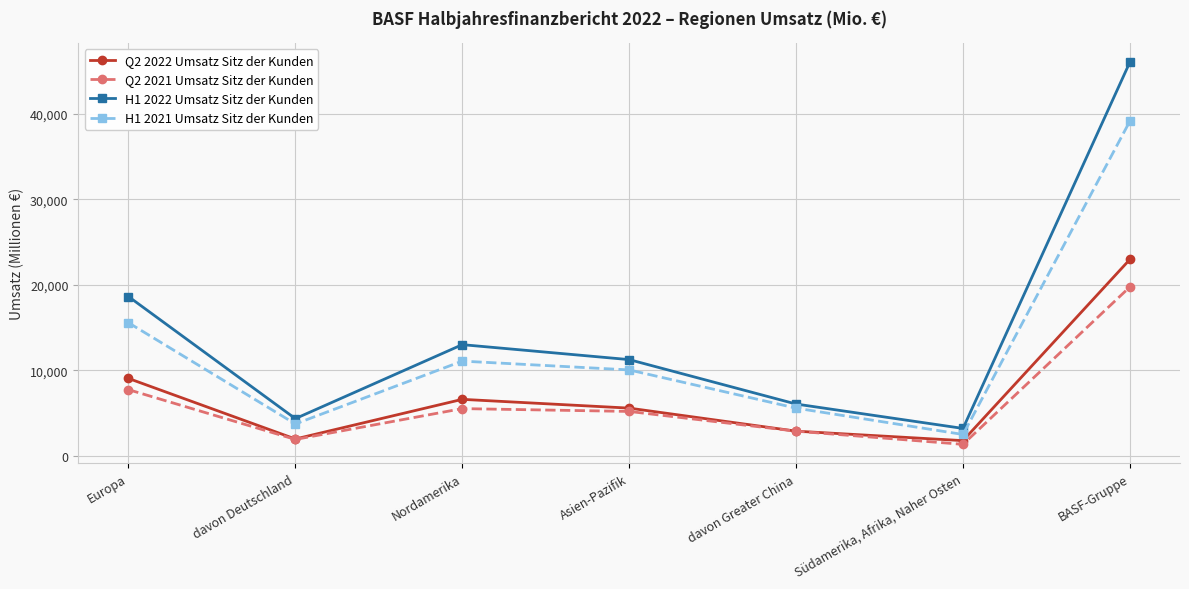

Which series has the largest range (max minus min)?

H1 2022 Umsatz Sitz der Kunden